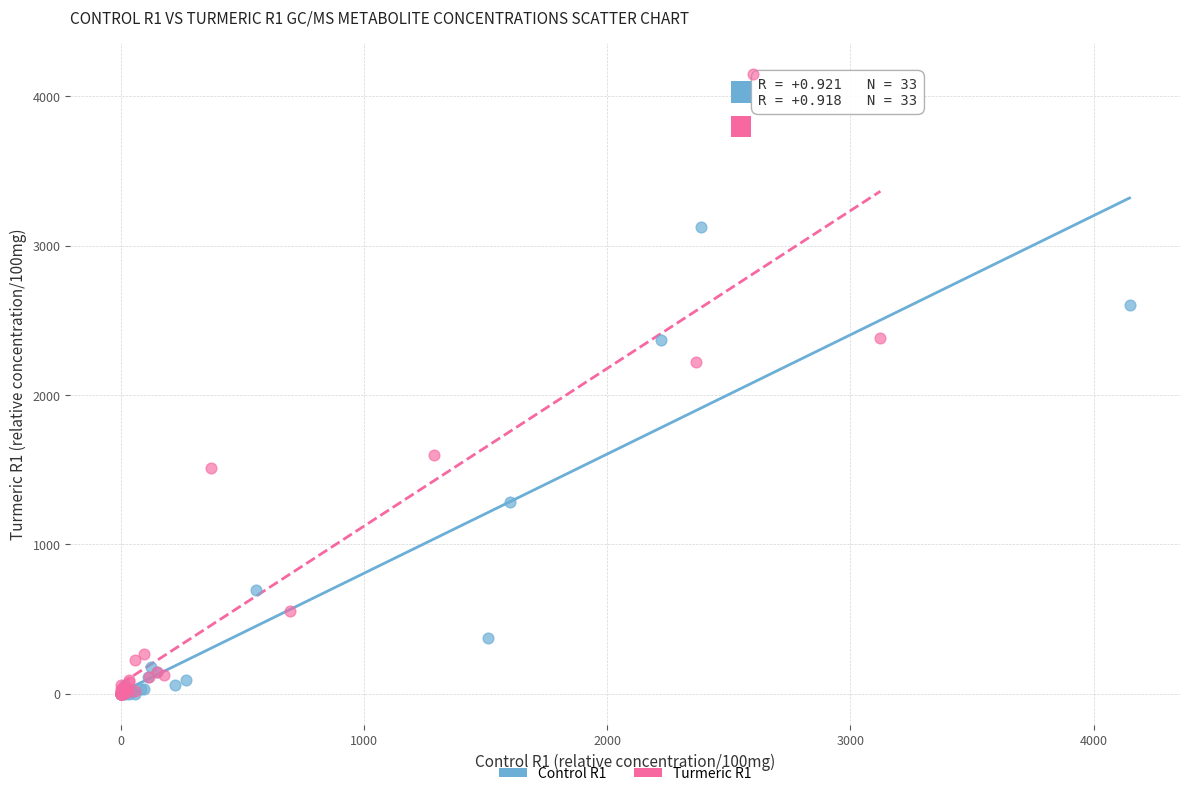

Which series reaches the maximum Y coordinate?

Turmeric R1